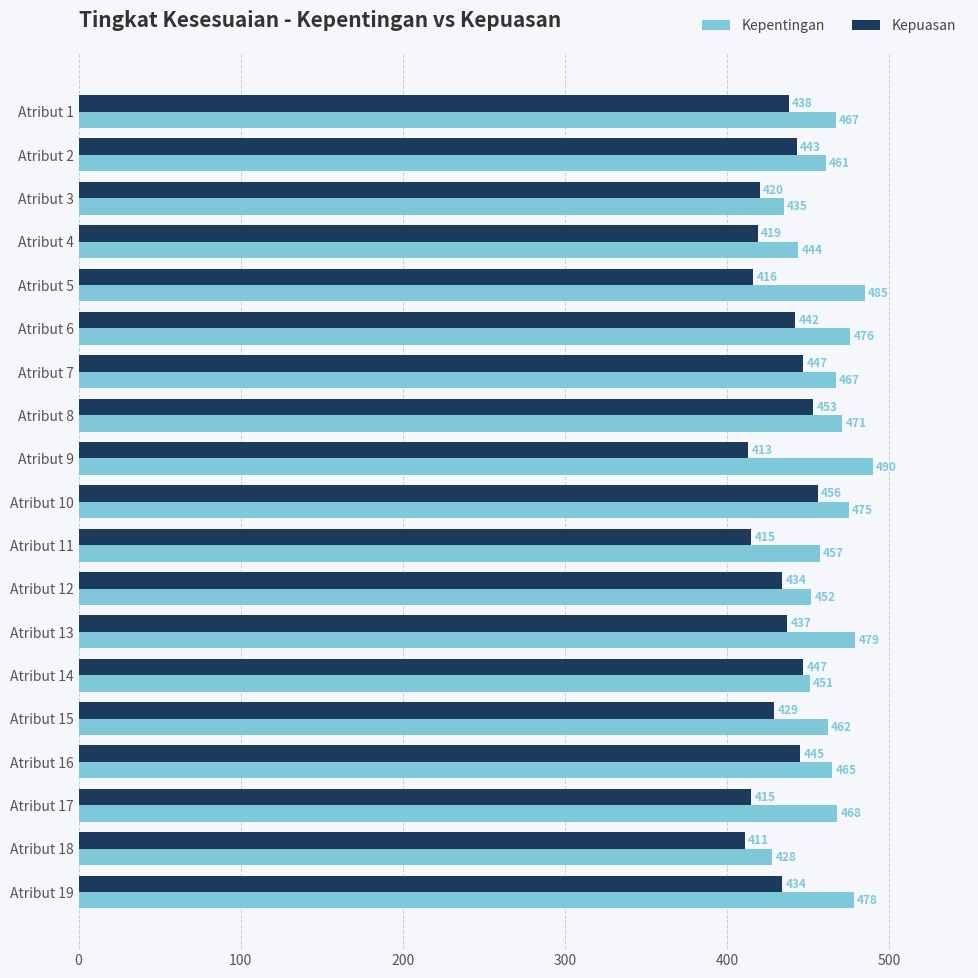

What is the minimum value shown in the chart?

411